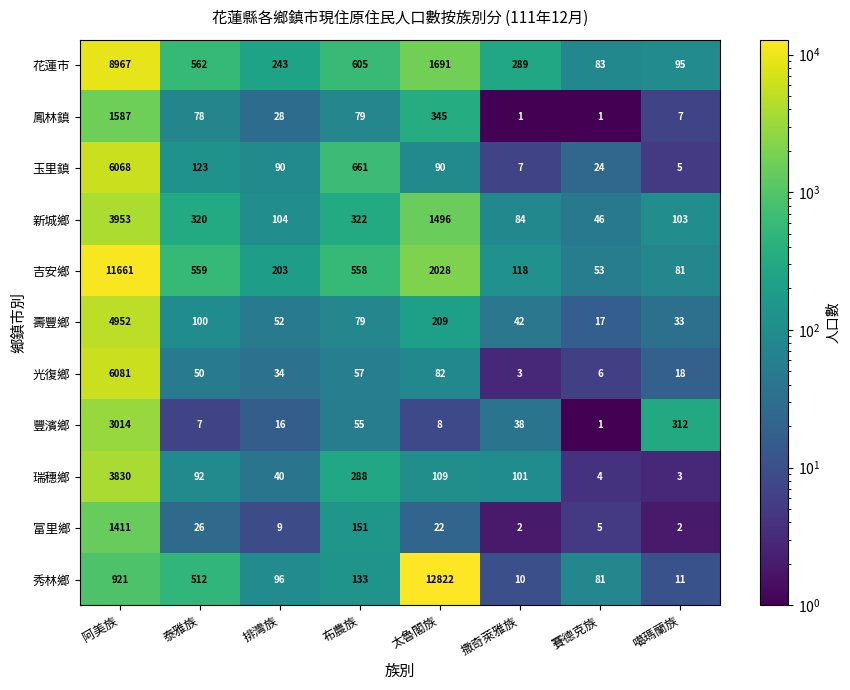

Is the value of 新城鄉 at 賽德克族 greater than the value of 吉安鄉 at 賽德克族?

No